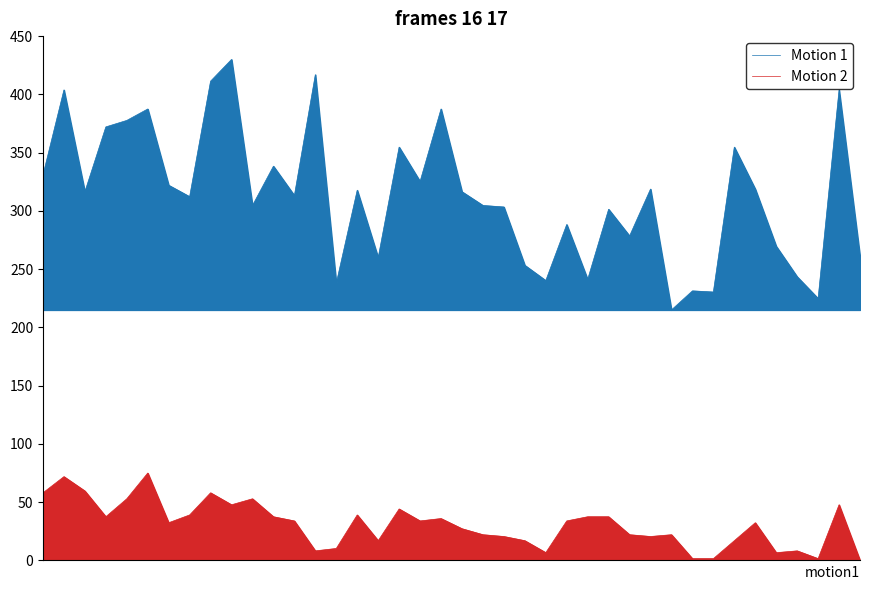

Reading left to right, transcribe all the data shown in this chart.

Motion 1: 0=330.8	1=403.8	2=316.4	3=372.1	4=377.6	5=387.5	6=322.0	7=312.2	8=411.3	9=430.0	10=304.7	11=338.4	12=313.2	13=416.9	14=237.9	15=317.8	16=259.8	17=354.7	18=325.3	19=387.5	20=316.4	21=304.7	22=303.4	23=253.3	24=240.2	25=288.3	26=241.2	27=301.4	28=278.5	29=318.7	30=215.0	31=231.4	32=230.4	33=354.7	34=318.7	35=269.6	36=243.5	37=224.8	38=403.8	39=260.8
Motion 2: 0=58.0	1=71.9	2=59.6	3=37.5	4=52.9	5=75.0	6=32.4	7=39.0	8=58.0	9=47.8	10=52.9	11=37.5	12=33.9	13=8.2	14=10.3	15=39.0	16=17.0	17=44.2	18=33.9	19=36.0	20=27.2	21=22.1	22=20.5	23=17.0	24=6.7	25=33.9	26=37.5	27=37.5	28=22.1	29=20.5	30=22.1	31=1.5	32=1.5	33=17.0	34=32.4	35=6.7	36=8.2	37=1.5	38=47.8	39=0.0